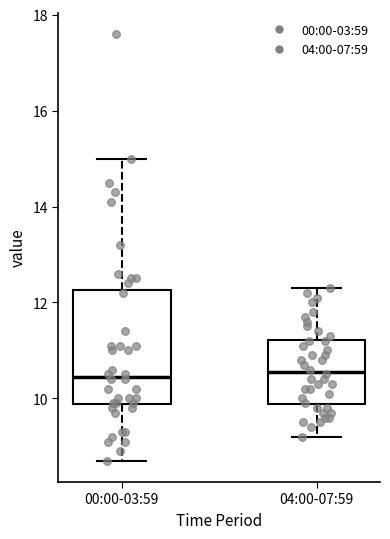

Reading left to right, read every box against the y-axis: the position of its median line, the range the box covers, and the ends of its whiskers. The values are not printed on the chart, so give them approximately, as read against the axis.

00:00-03:59: median 10.4, box 9.8 to 12.2, whiskers 8.8 to 15.0
04:00-07:59: median 10.6, box 9.8 to 11.2, whiskers 9.2 to 12.4